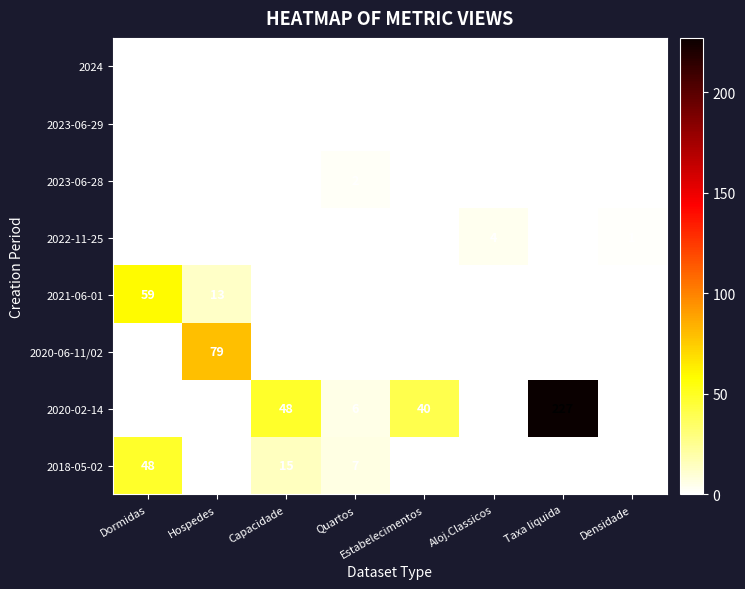

Which series has the widest spread of values?

2020-02-14